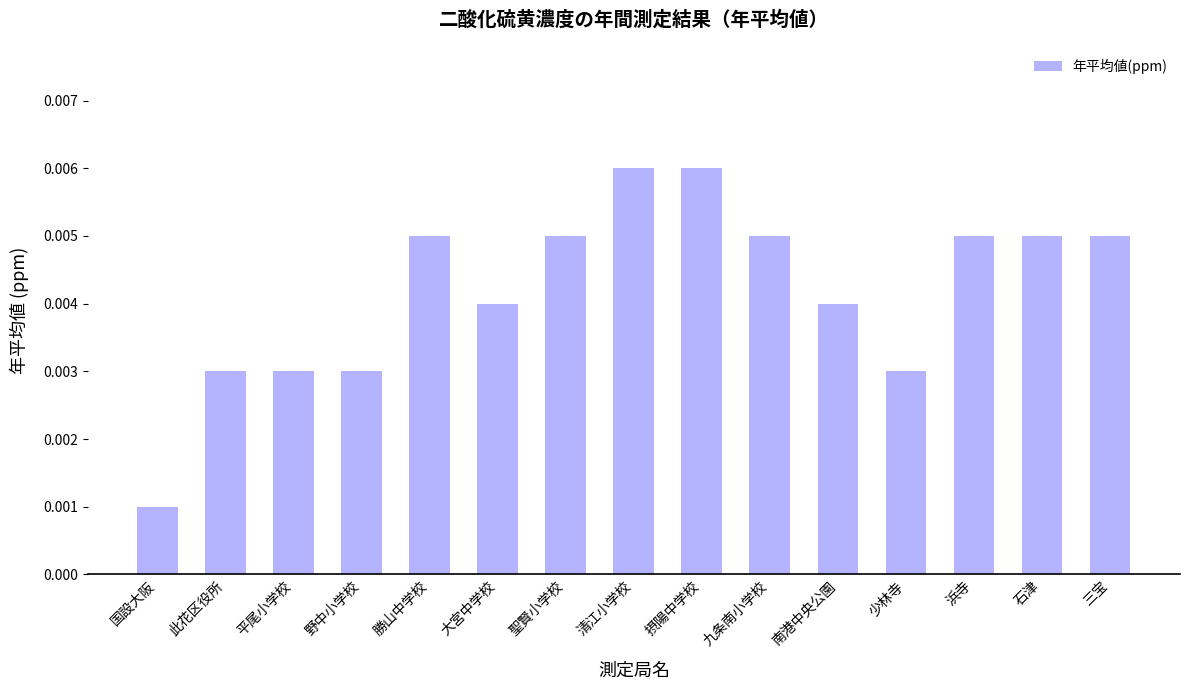

What position from the right is 南港中央公園?

5